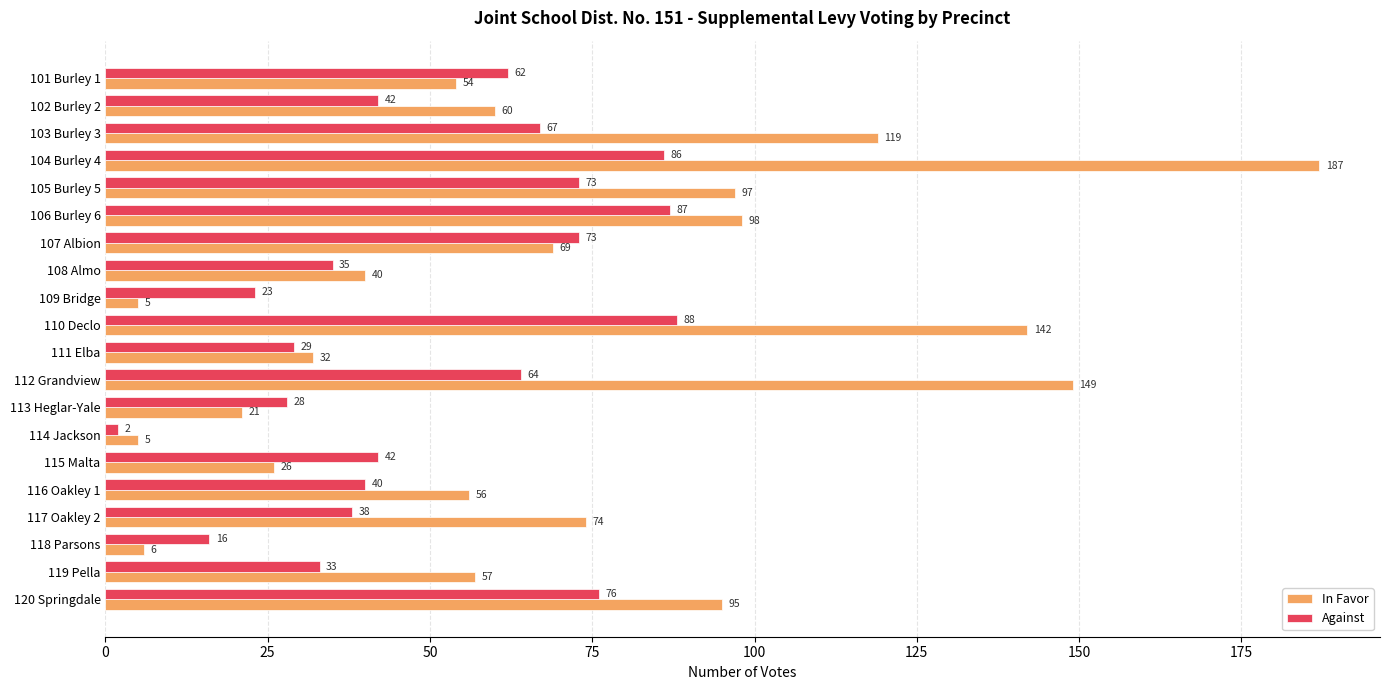

Which series changed the most between 106 Burley 6 and 117 Oakley 2?

Against